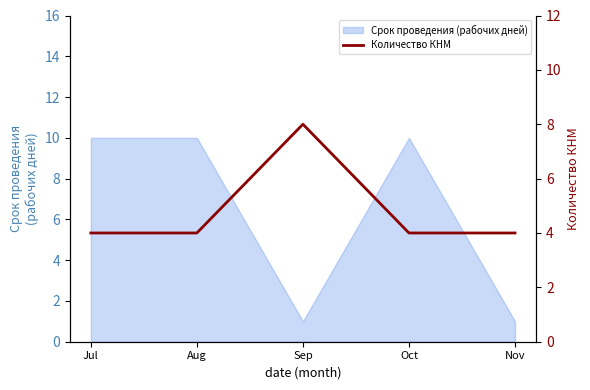

What is the difference between the maximum and second lowest values?

4